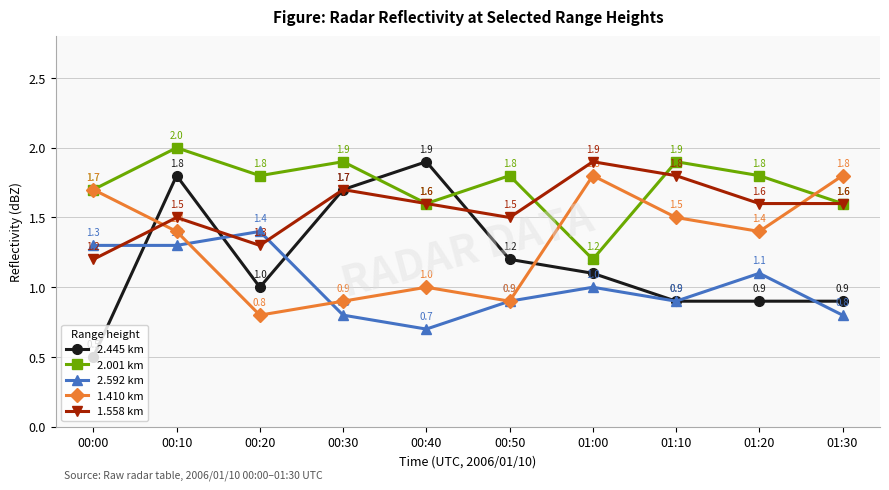

What is the difference between the second highest and minimum values in the 1.558 km series?

0.6